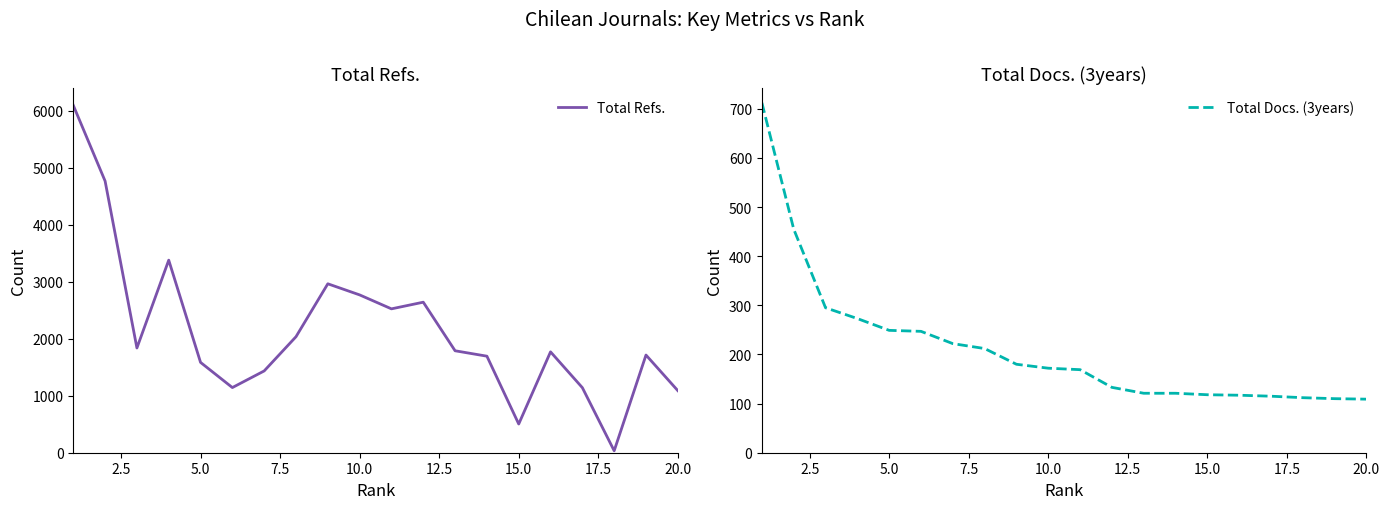

Which series ends up on top after the final intersection of Total Refs. and Total Docs. (3years)?

Total Refs.